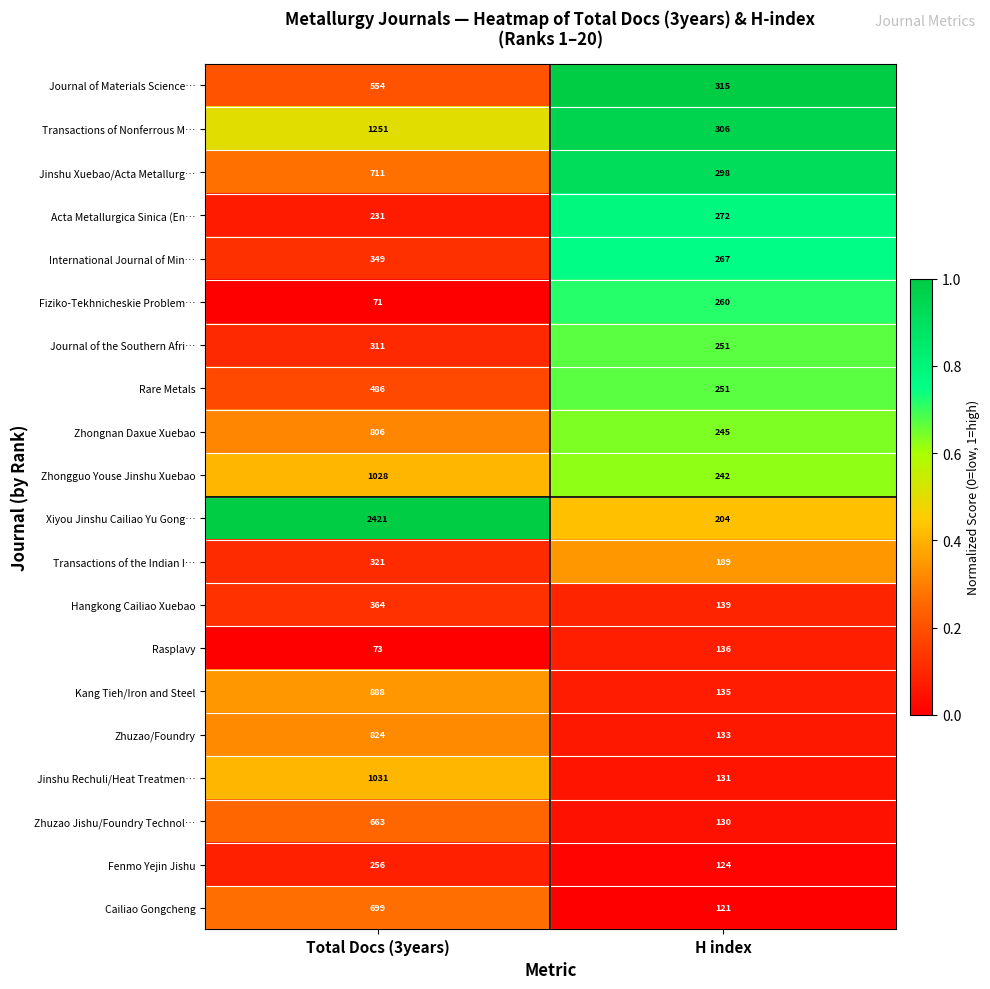

What is the spread (max minus min) of values at Total Docs (3years)?

2350